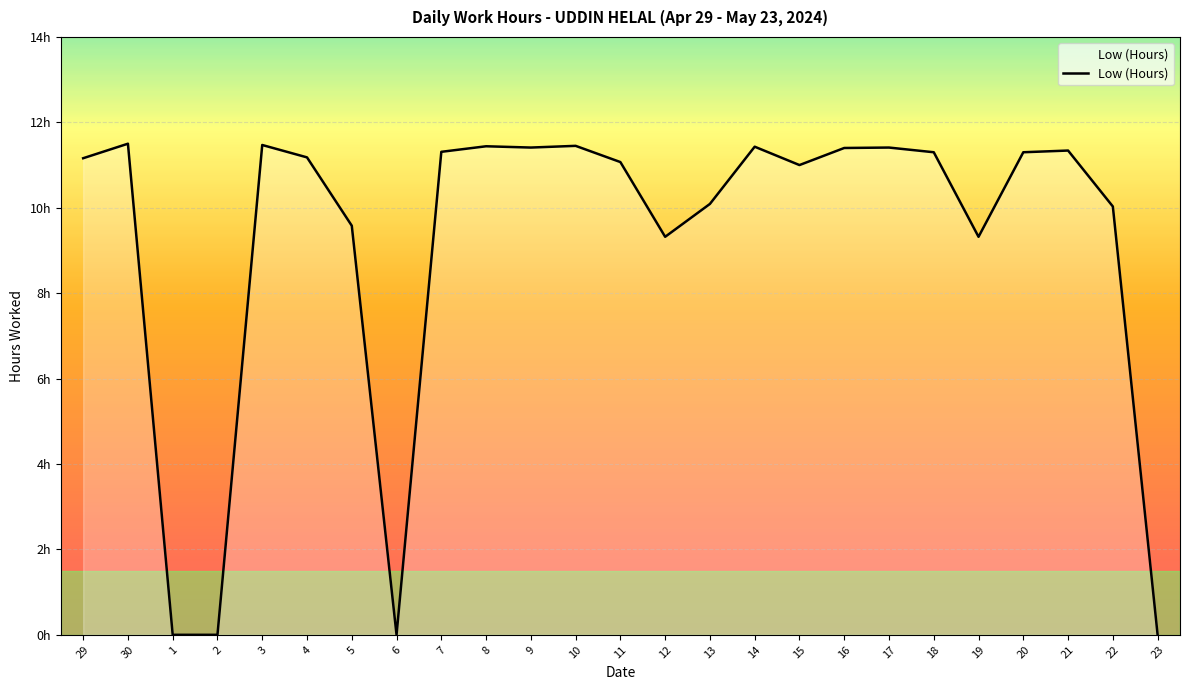

Does the chart display data point markers on the line(s)?

No